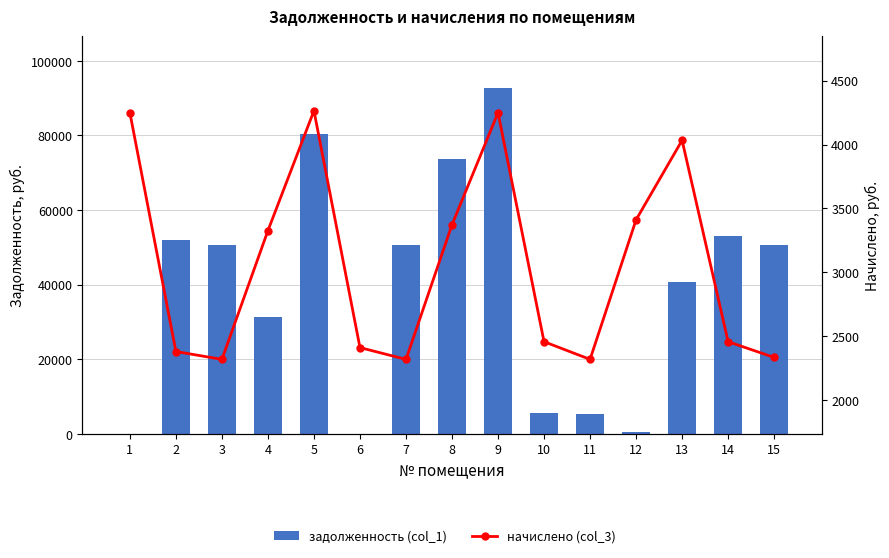

Which series has the widest spread of values?

задолженность (col_1)